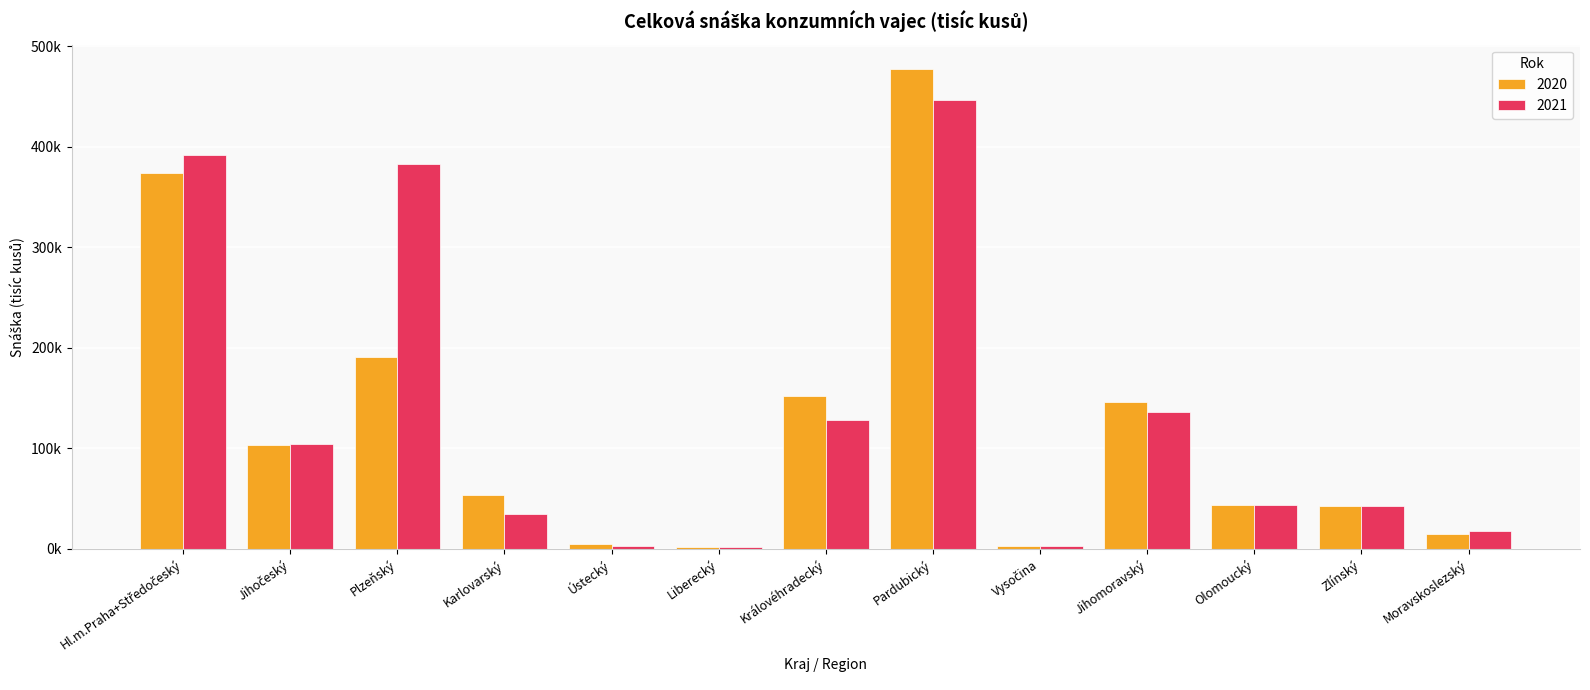

Between Vysočina and Moravskoslezský, which series saw the biggest shift?

2021